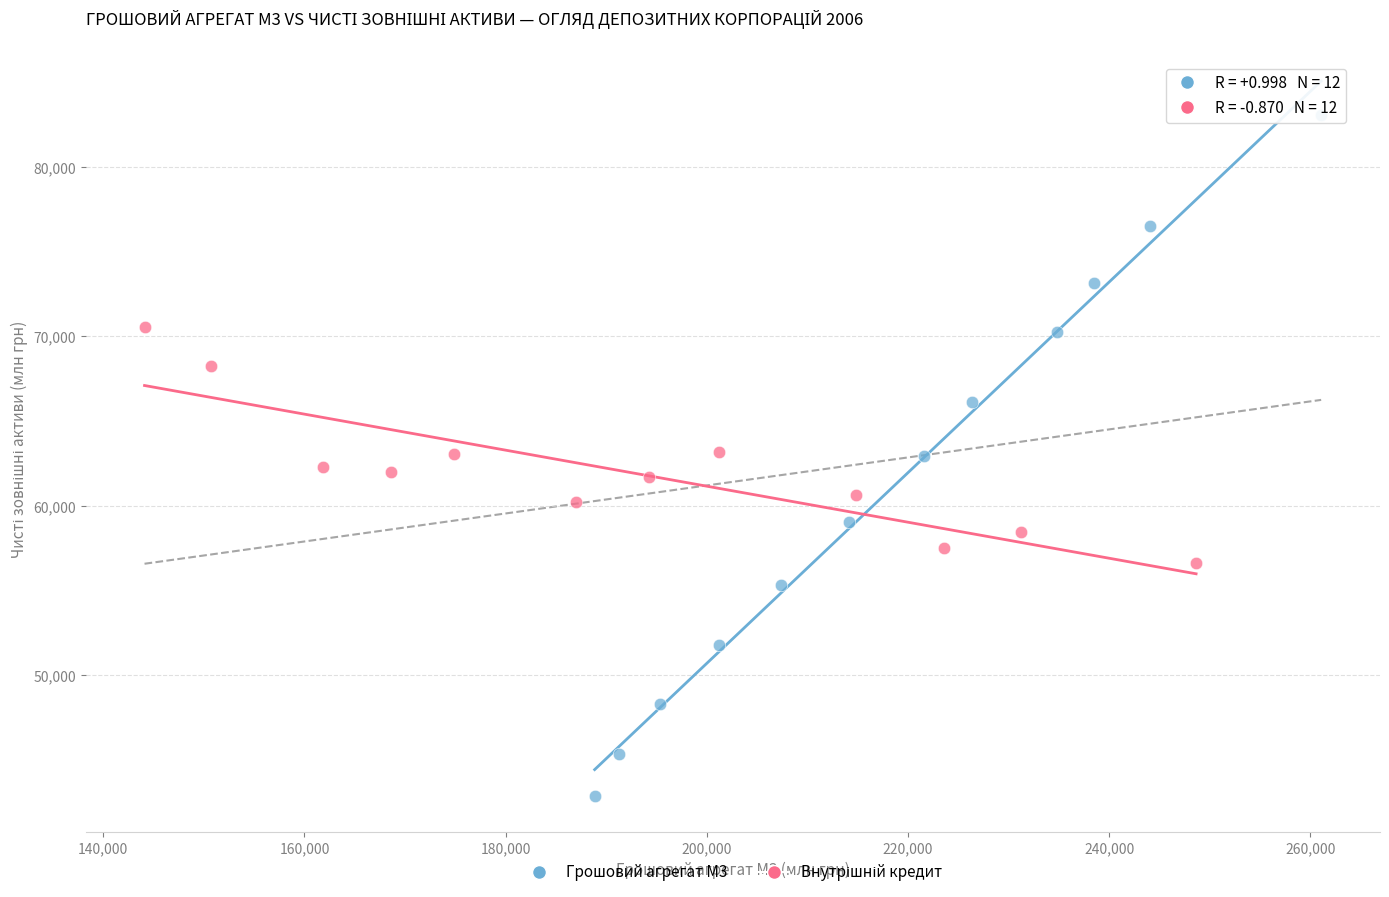

Which series has the largest Y range (max minus min)?

Грошовий агрегат М3